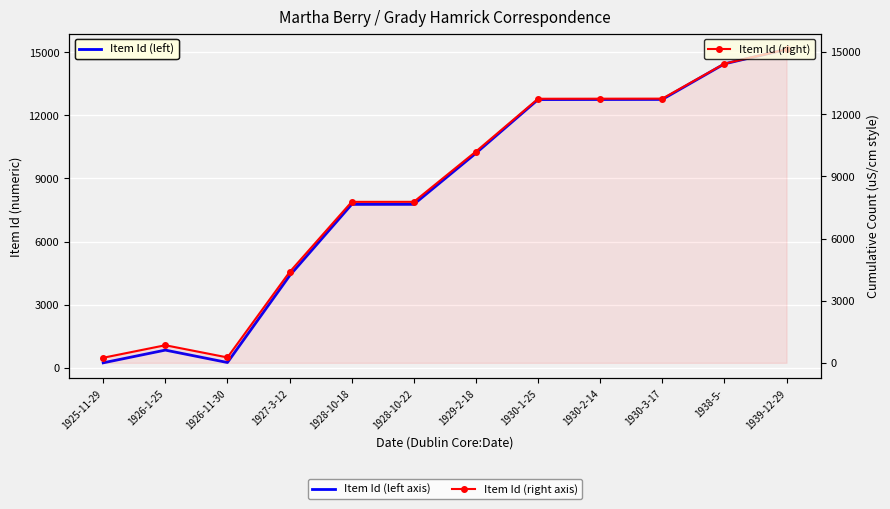

The Item Id (right) series shows 14441 at 1938-5-. True or false?

True